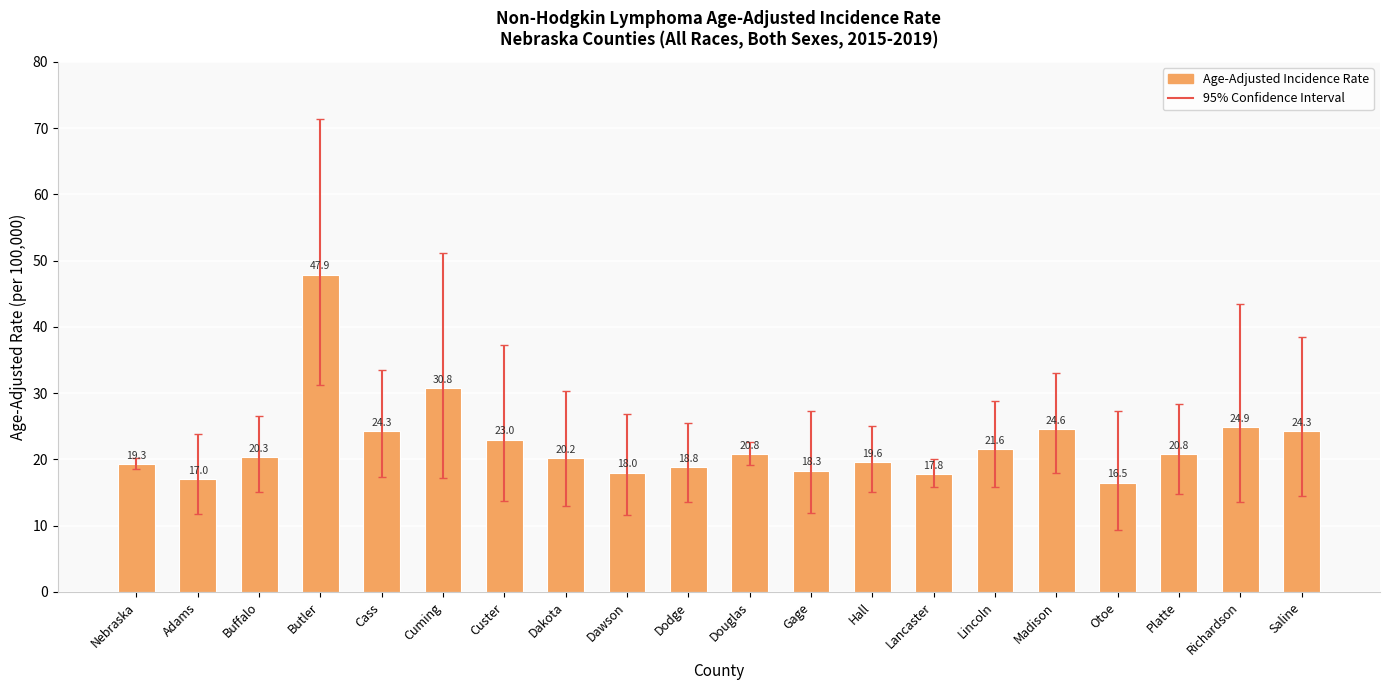

Is it true that the value at Saline is 24.3?

True